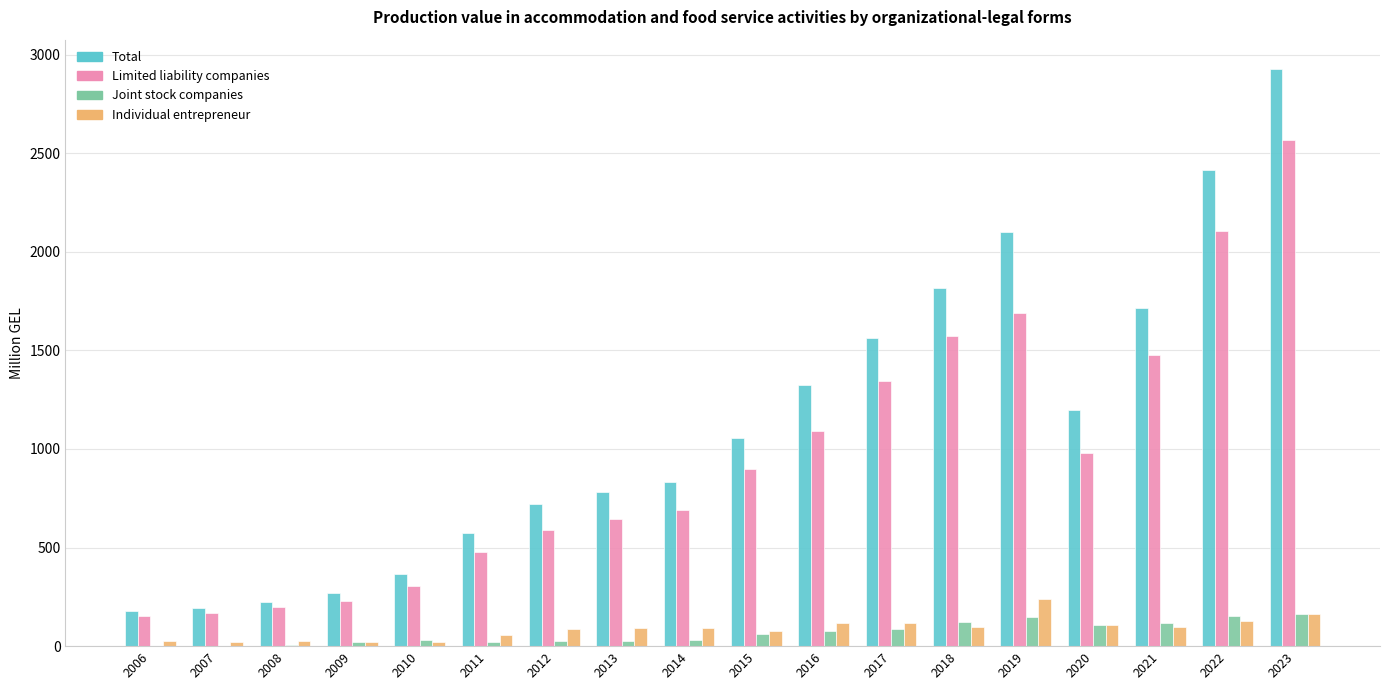

What is the total value across all series at 2021?

3401.4